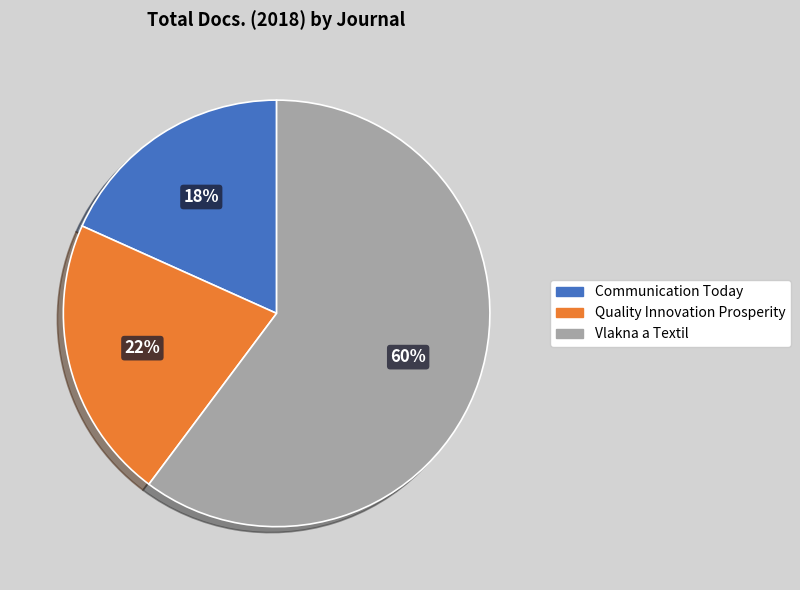

True or false: Quality Innovation Prosperity accounts for 22% of the total.

True